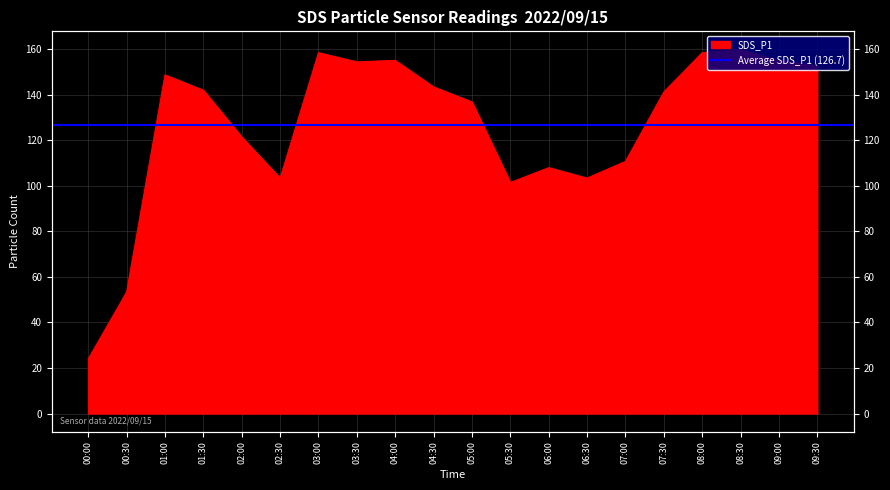

What is the difference between the values at 06:30 and 05:30?

2.0